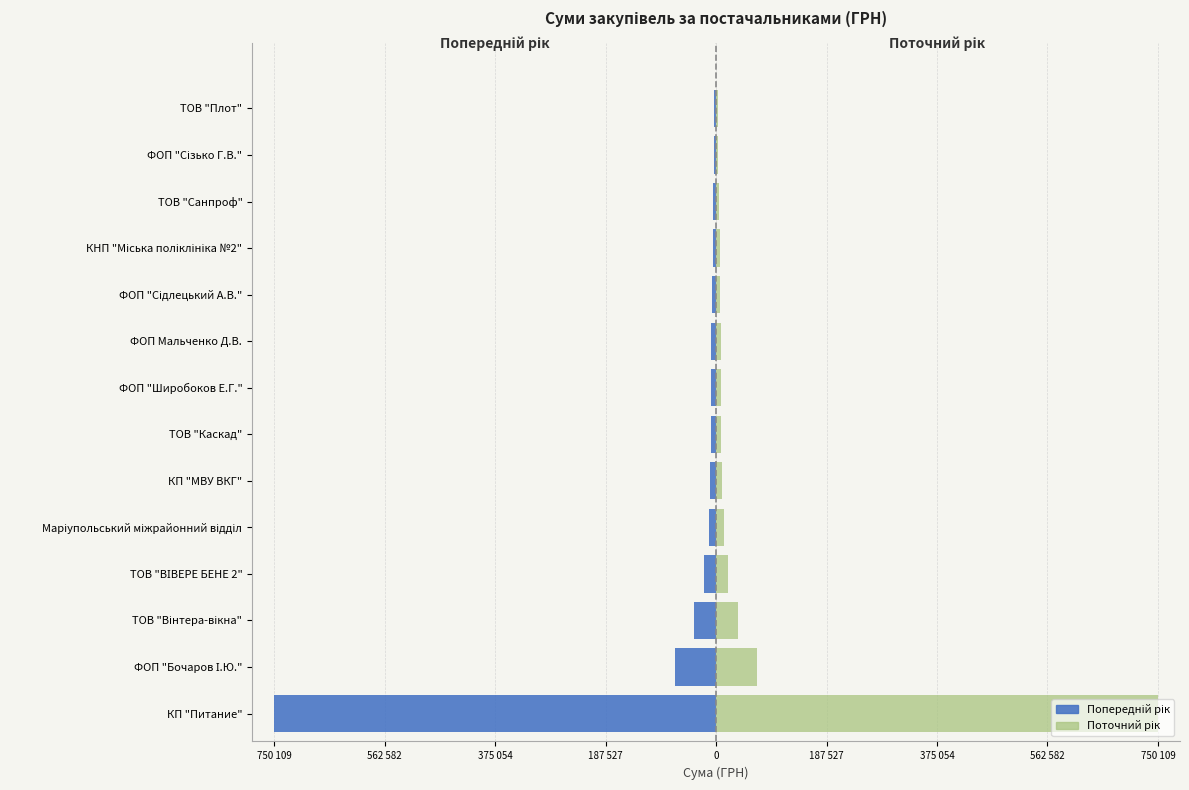

Count the number of categories in the chart.

14